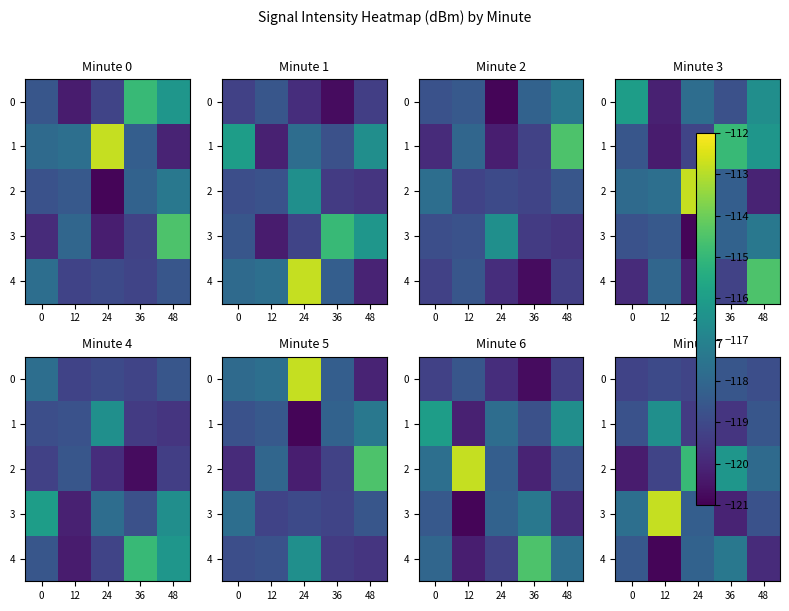

What is the sum of all 0 values?

-594.8